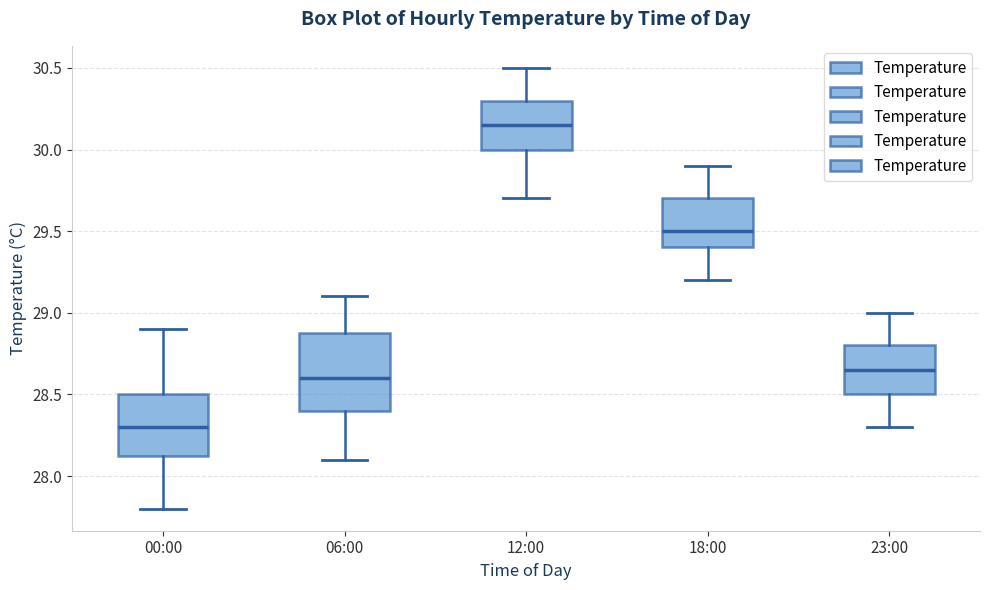

Reading left to right, read every box against the y-axis: the position of its median line, the range the box covers, and the ends of its whiskers. The values are not printed on the chart, so give them approximately, as read against the axis.

00:00: median 28.30, box 28.15 to 28.50, whiskers 27.80 to 28.90
06:00: median 28.60, box 28.40 to 28.90, whiskers 28.10 to 29.10
12:00: median 30.15, box 30.00 to 30.30, whiskers 29.70 to 30.50
18:00: median 29.50, box 29.40 to 29.70, whiskers 29.20 to 29.90
23:00: median 28.65, box 28.50 to 28.80, whiskers 28.30 to 29.00